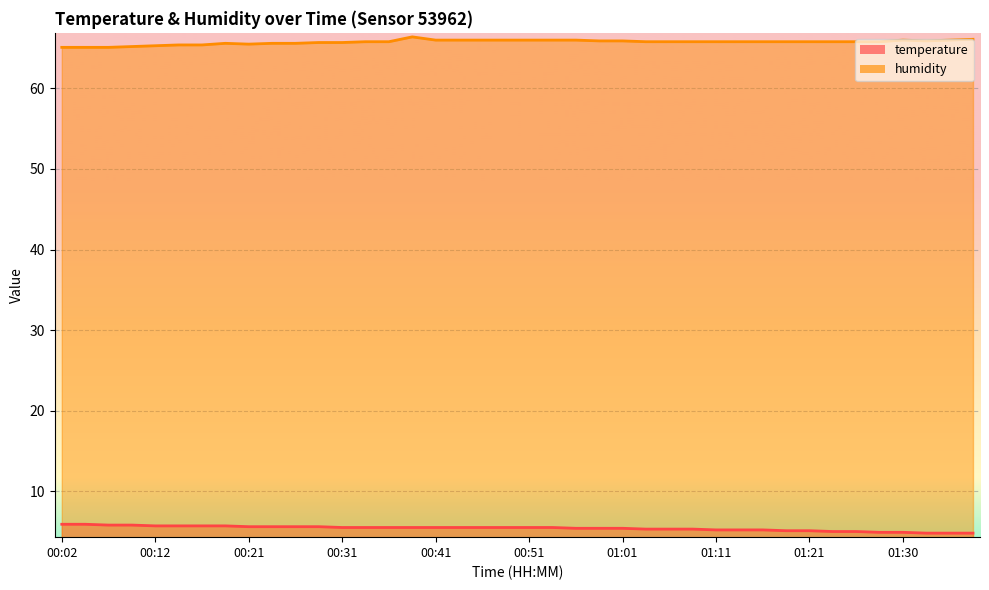

What is the difference between the second highest and minimum values in the humidity series?

1.0